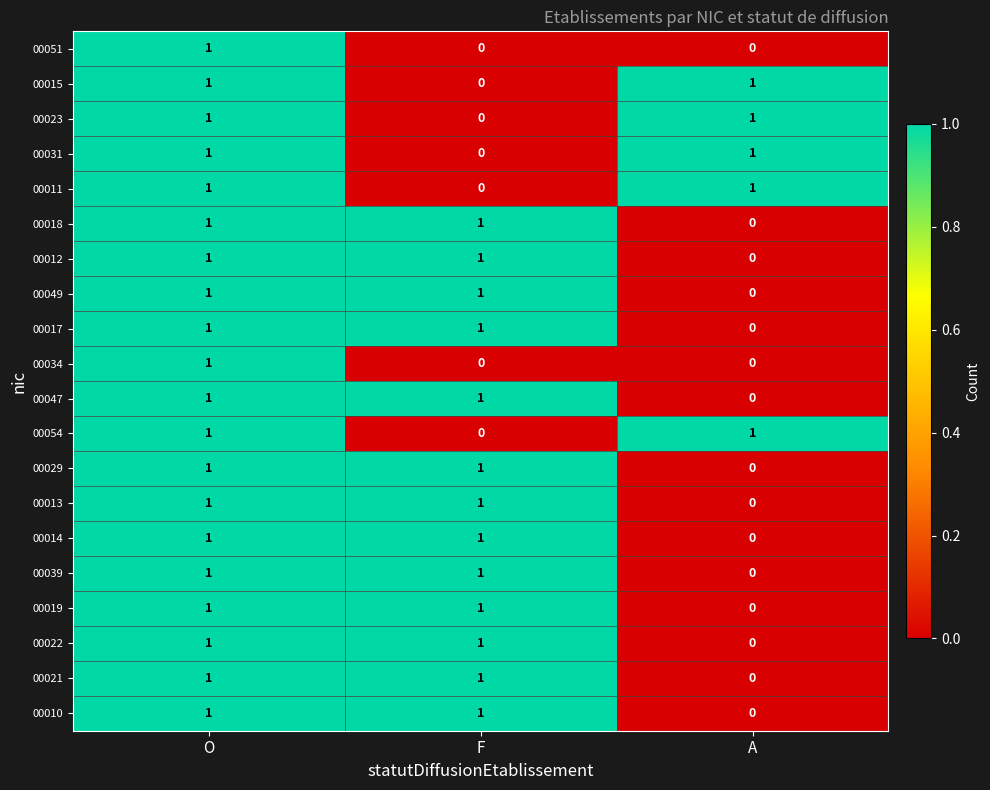

Is it true that 00054 equals 0 at F?

True